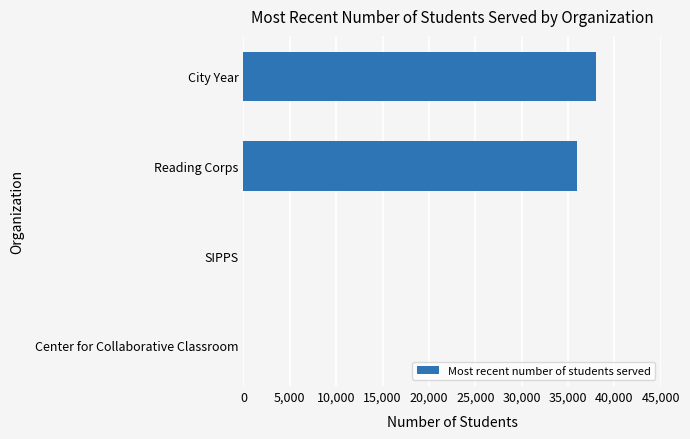

Reading top to bottom, transcribe all the data shown in this chart.

City Year=38000	Reading Corps=36000	SIPPS=0	Center for Collaborative Classroom=0